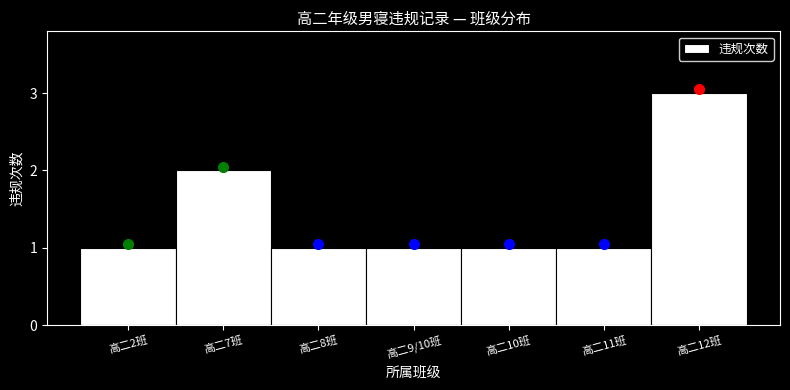

Reading left to right, extract all data points from this chart.

1	2	1	1	1	1	3